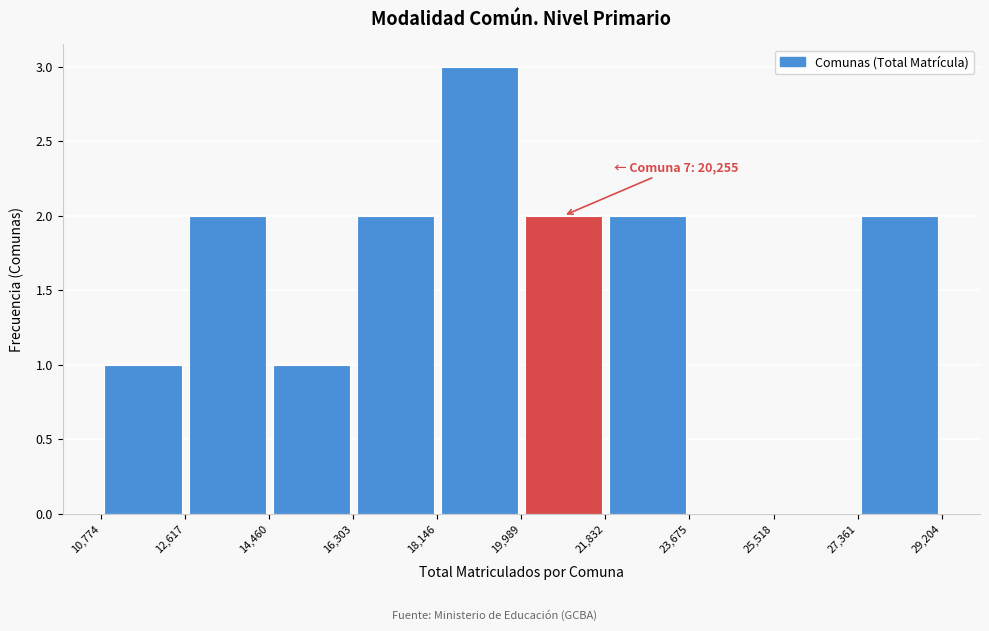

Over which range of the x-axis is the bar tallest?

18,146 to 19,989